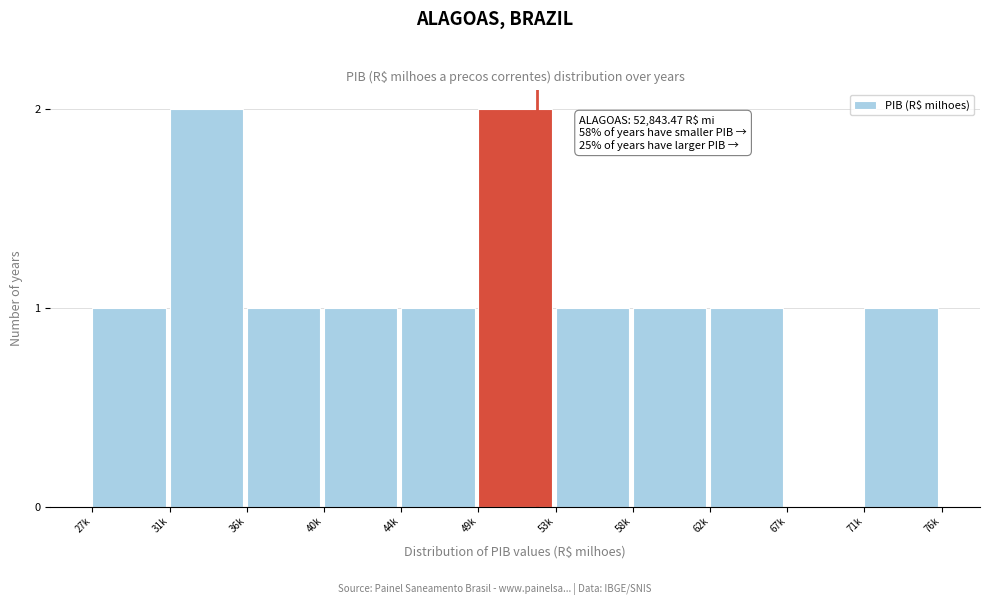

Reading right to left, transcribe all the data shown in this chart.

71k=1	67k=0	62k=1	58k=1	53k=1	49k=2	44k=1	40k=1	36k=1	31k=2	27k=1